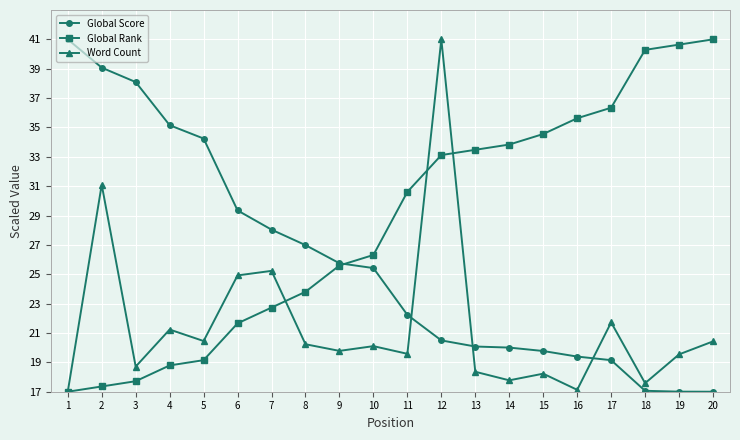

Count the number of data series in this chart.

3